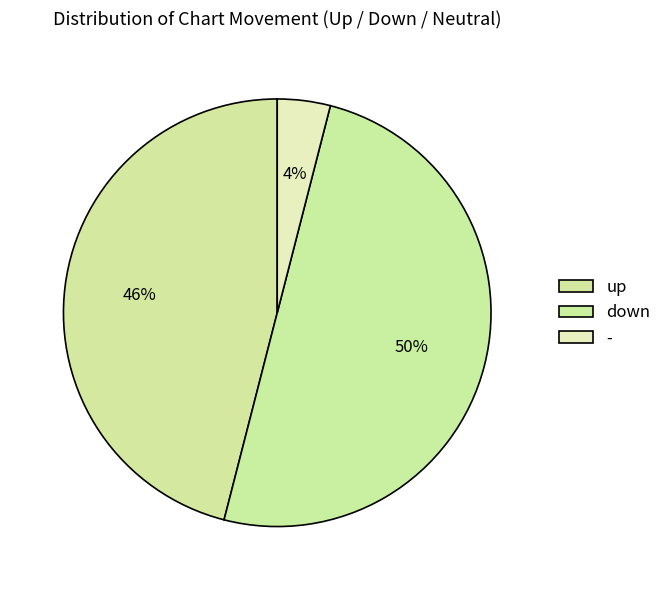

Count the number of slices in the pie.

3